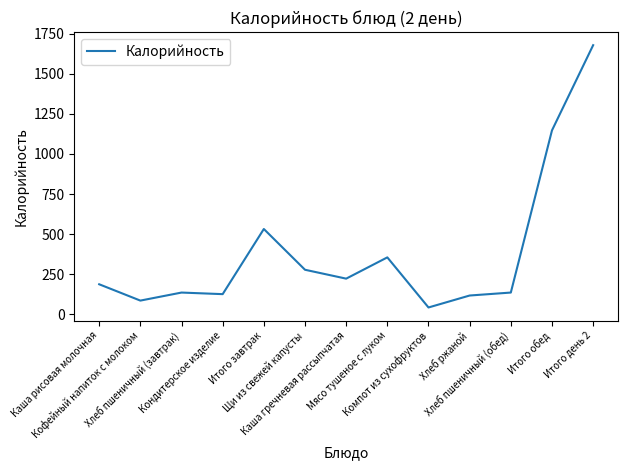

The chart shows a value of 186.7 at Каша рисовая молочная. True or false?

True